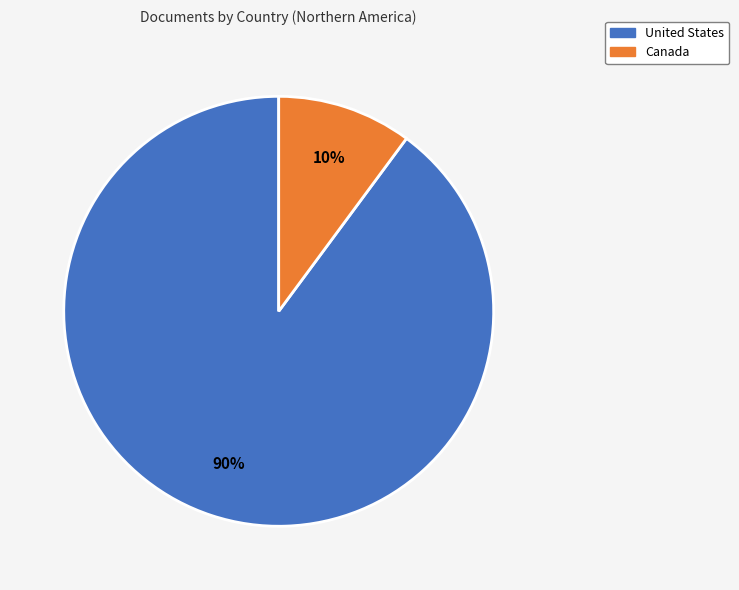

Does United States account for over 50% of the chart?

Yes